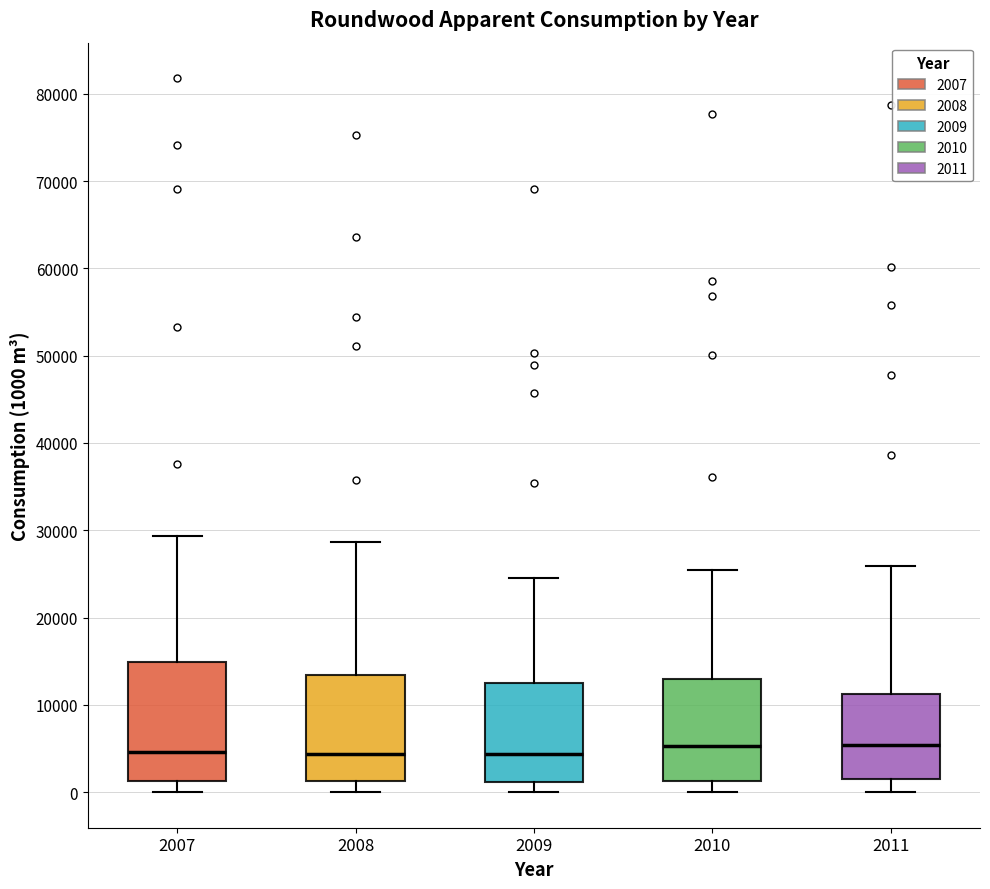

Reading left to right, transcribe this box plot: for each box, give where its median line is, the range the box spans, and where its two whiskers end, as read against the y-axis. The values are not printed on the chart, so give them approximately, as read against the axis.

2007: median 5000, box 1000 to 15000, whiskers 0 to 29000
2008: median 4000, box 1000 to 13000, whiskers 0 to 29000
2009: median 4000, box 1000 to 12000, whiskers 0 to 25000
2010: median 5000, box 1000 to 13000, whiskers 0 to 25000
2011: median 5000, box 1000 to 11000, whiskers 0 to 26000